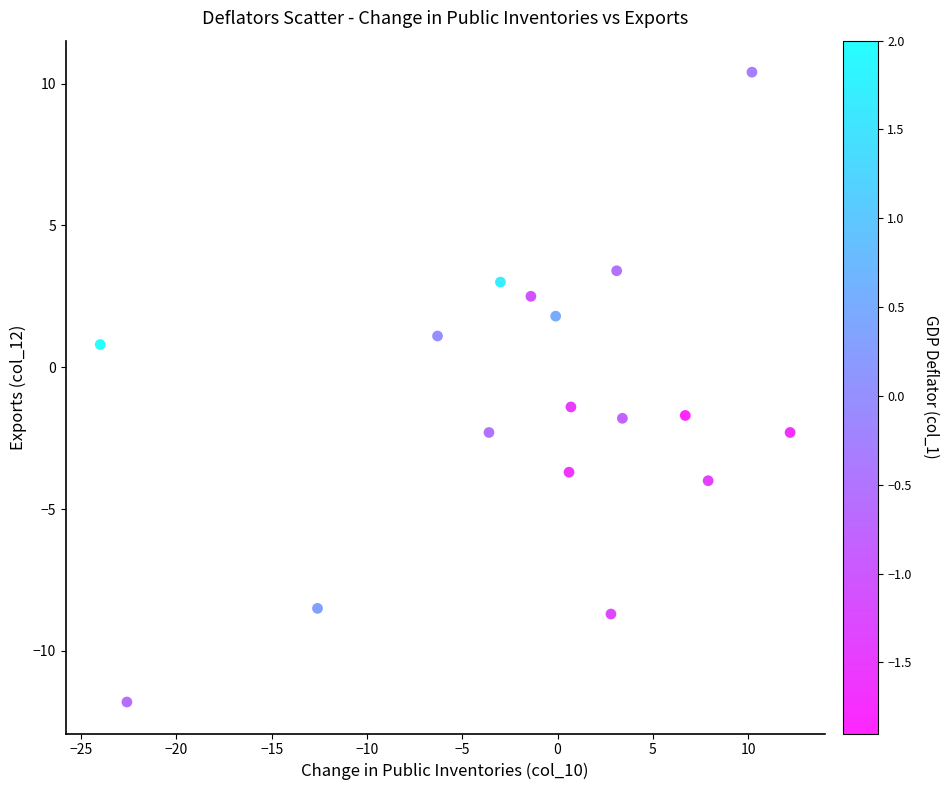

What Y value in the scatter plot is closest to 0?

0.8